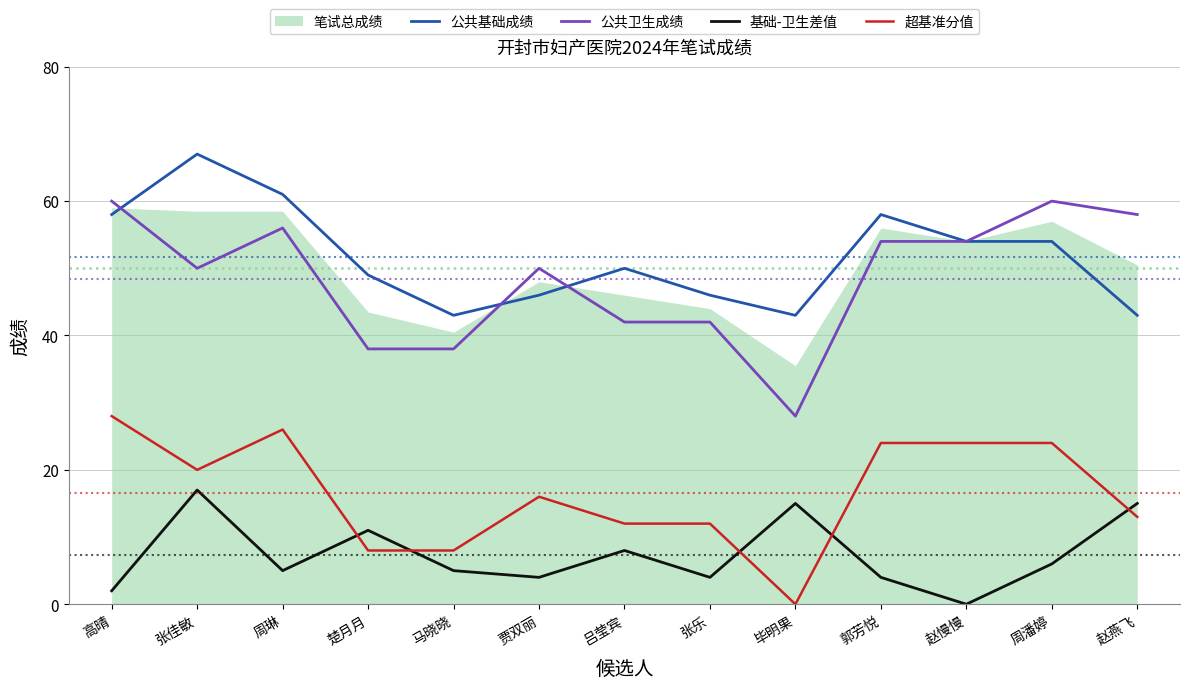

How many times do 公共基础成绩 and 公共卫生成绩 cross each other?

3